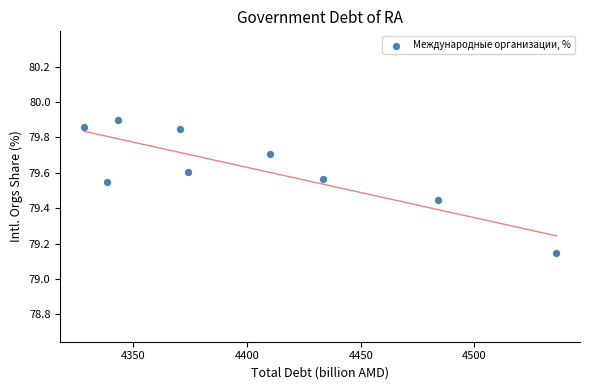

What is the range of X values (max minus min)?

207.8